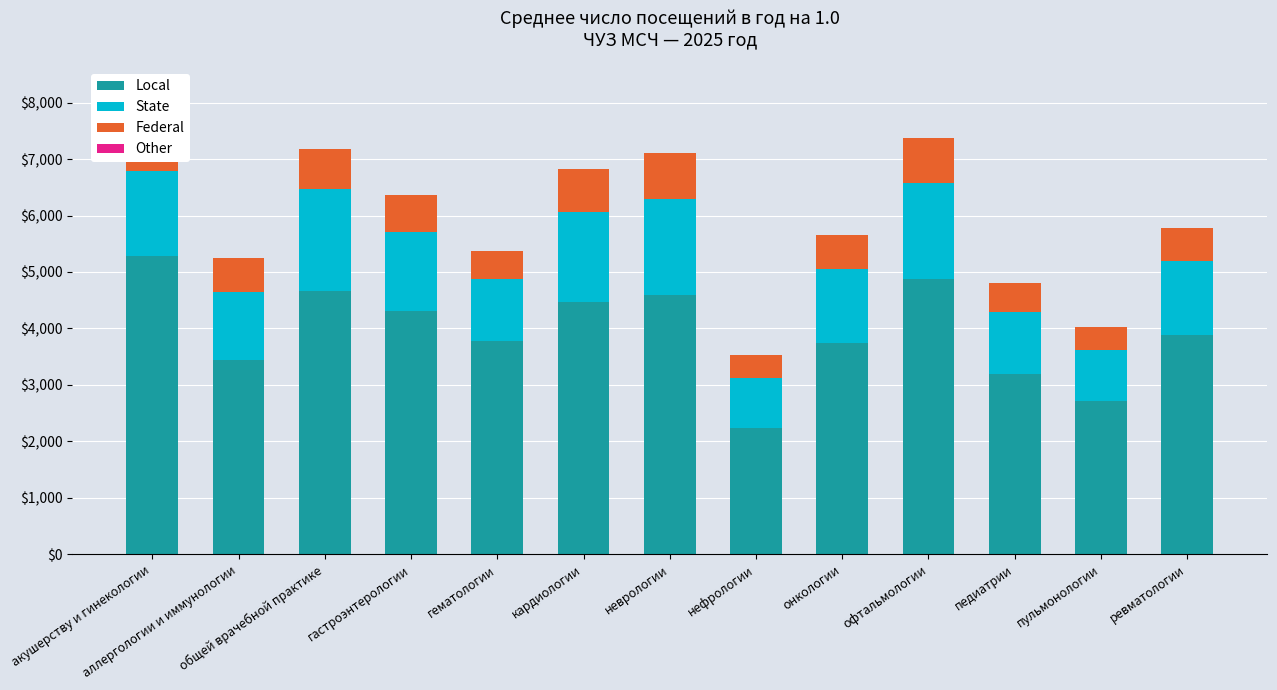

At which category is the sum across all series the highest?

акушерству и гинекологии